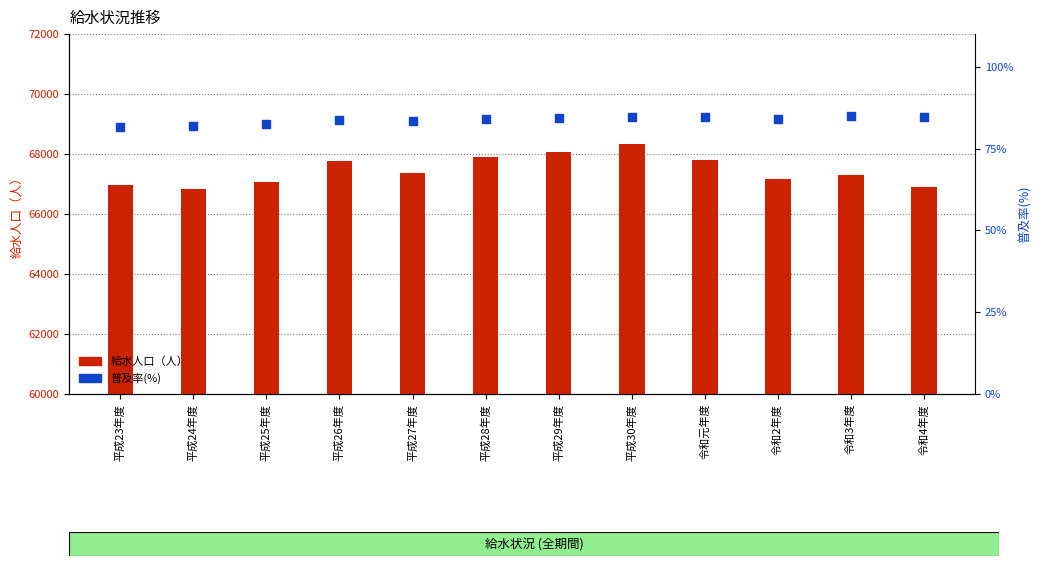

At which category is the sum across all series the highest?

平成30年度